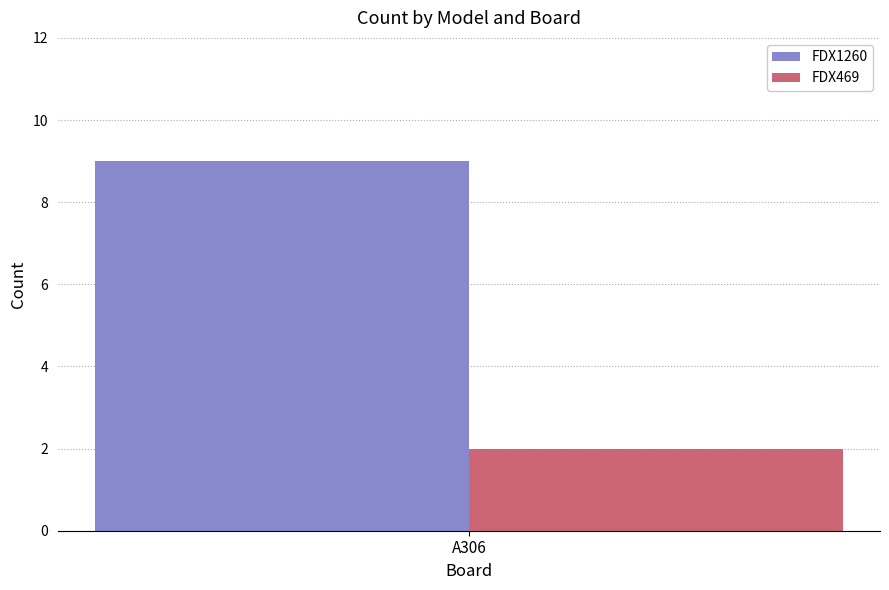

How many groups of bars are there?

1